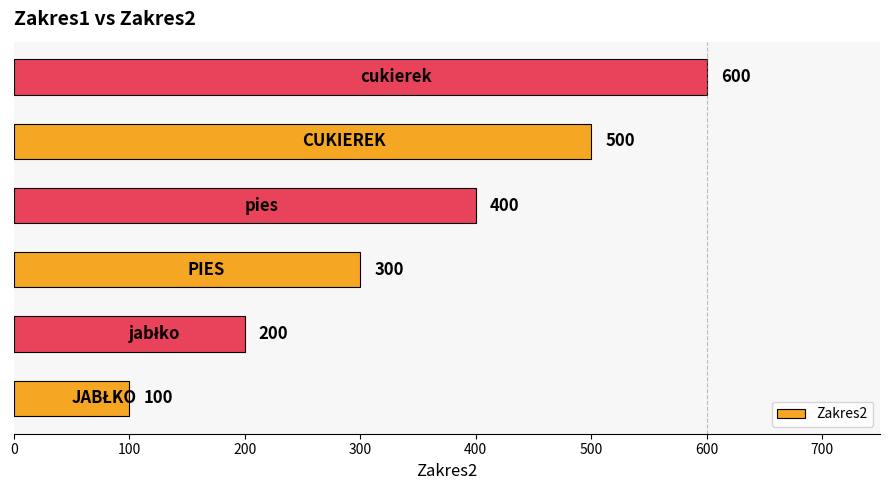

What is the difference between the maximum and minimum values?

500